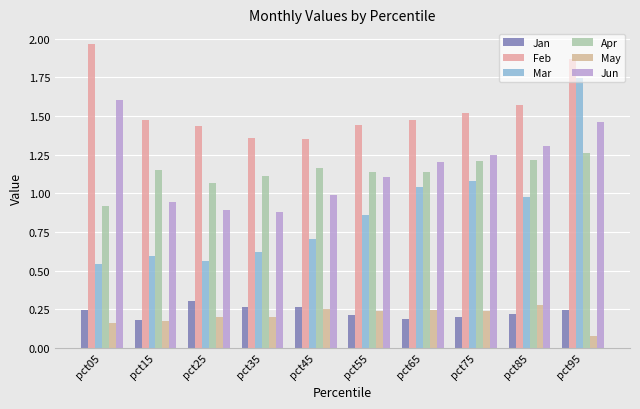

The Mar series shows 1.2 at pct55. True or false?

False